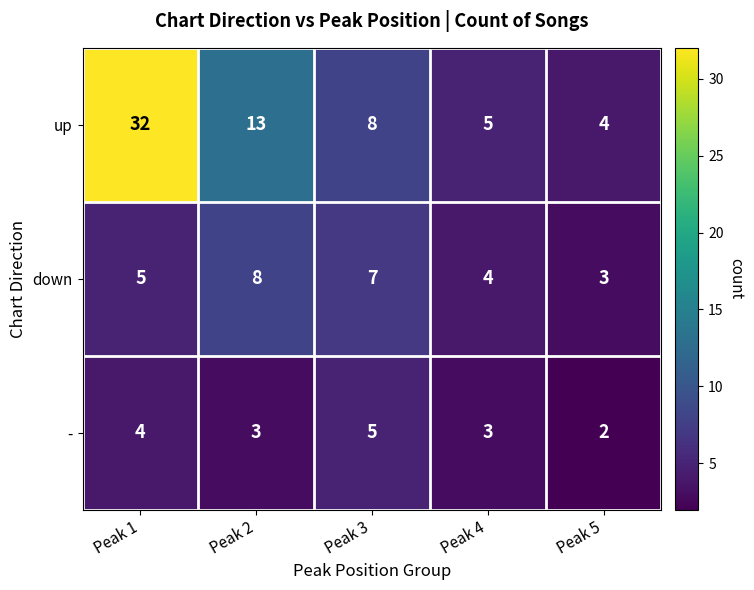

How many - values are between 3 and 4?

3